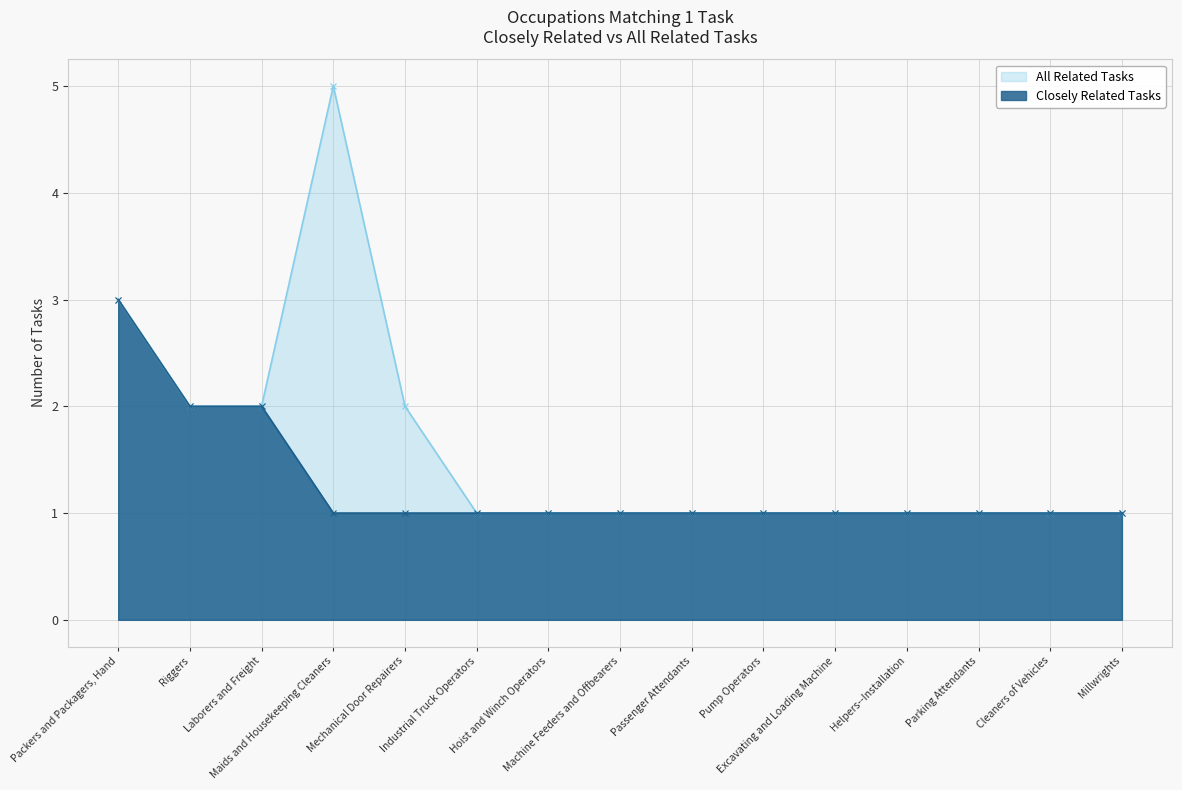

How many lines are shown in the chart?

2